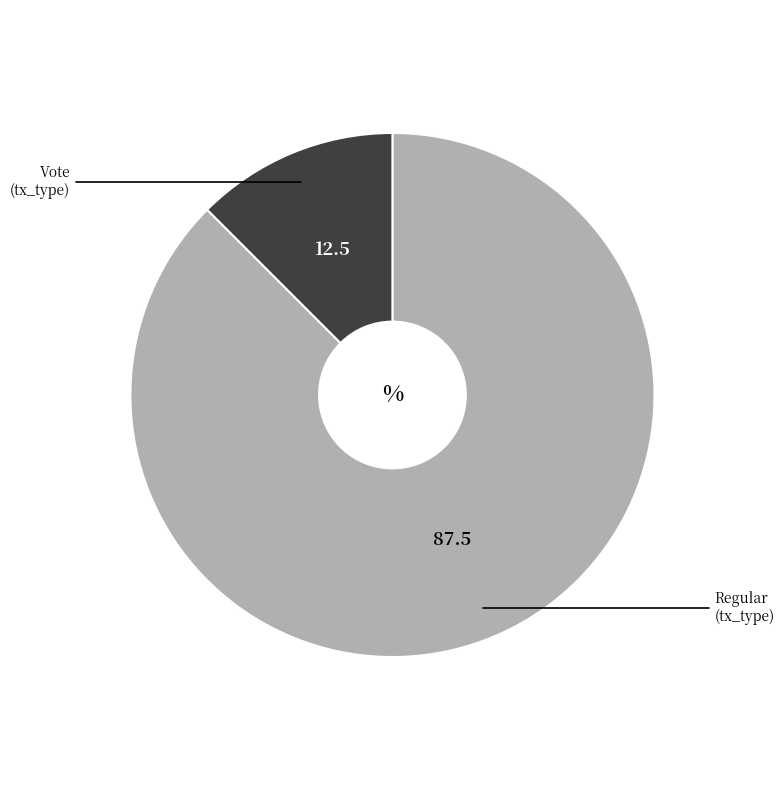

Count the number of slices in the pie.

2